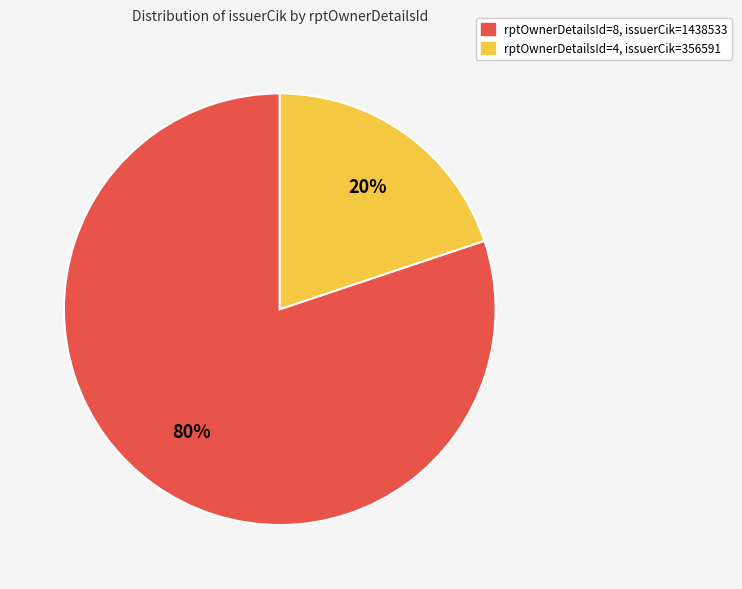

Does any single category account for the majority?

Yes